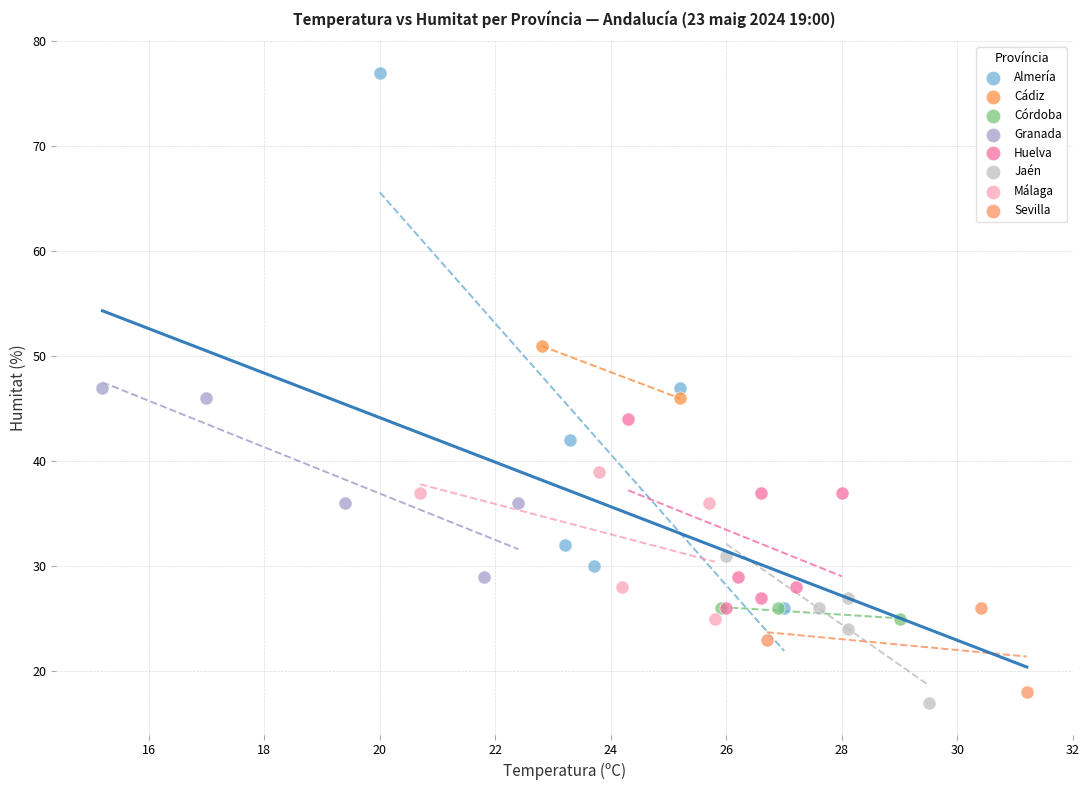

What are all the series names shown in the legend?

Almería, Cádiz, Córdoba, Granada, Huelva, Jaén, Málaga, Sevilla